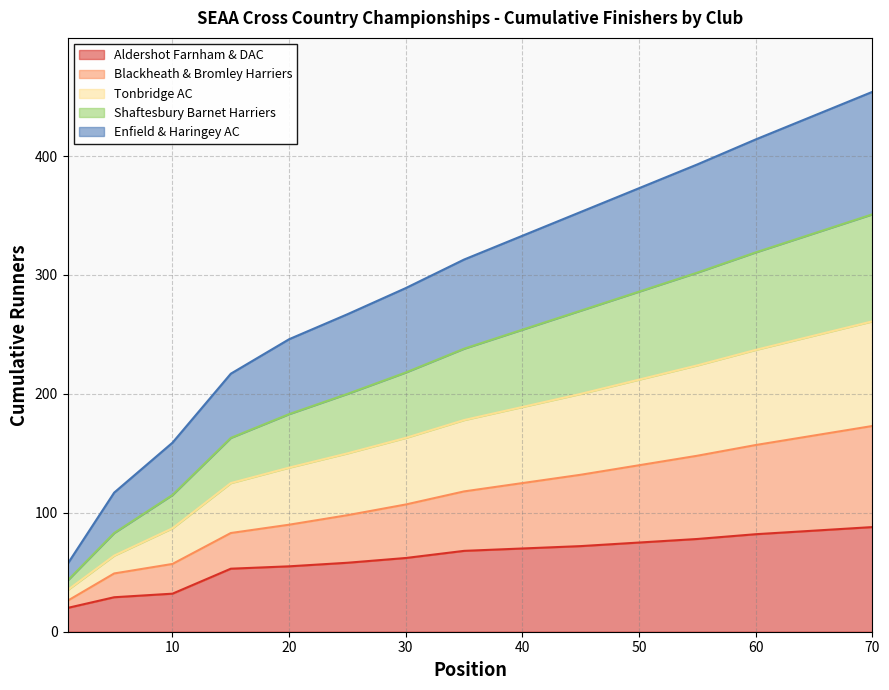

What is the value of the Aldershot Farnham & DAC point at the 4th from the left?

53